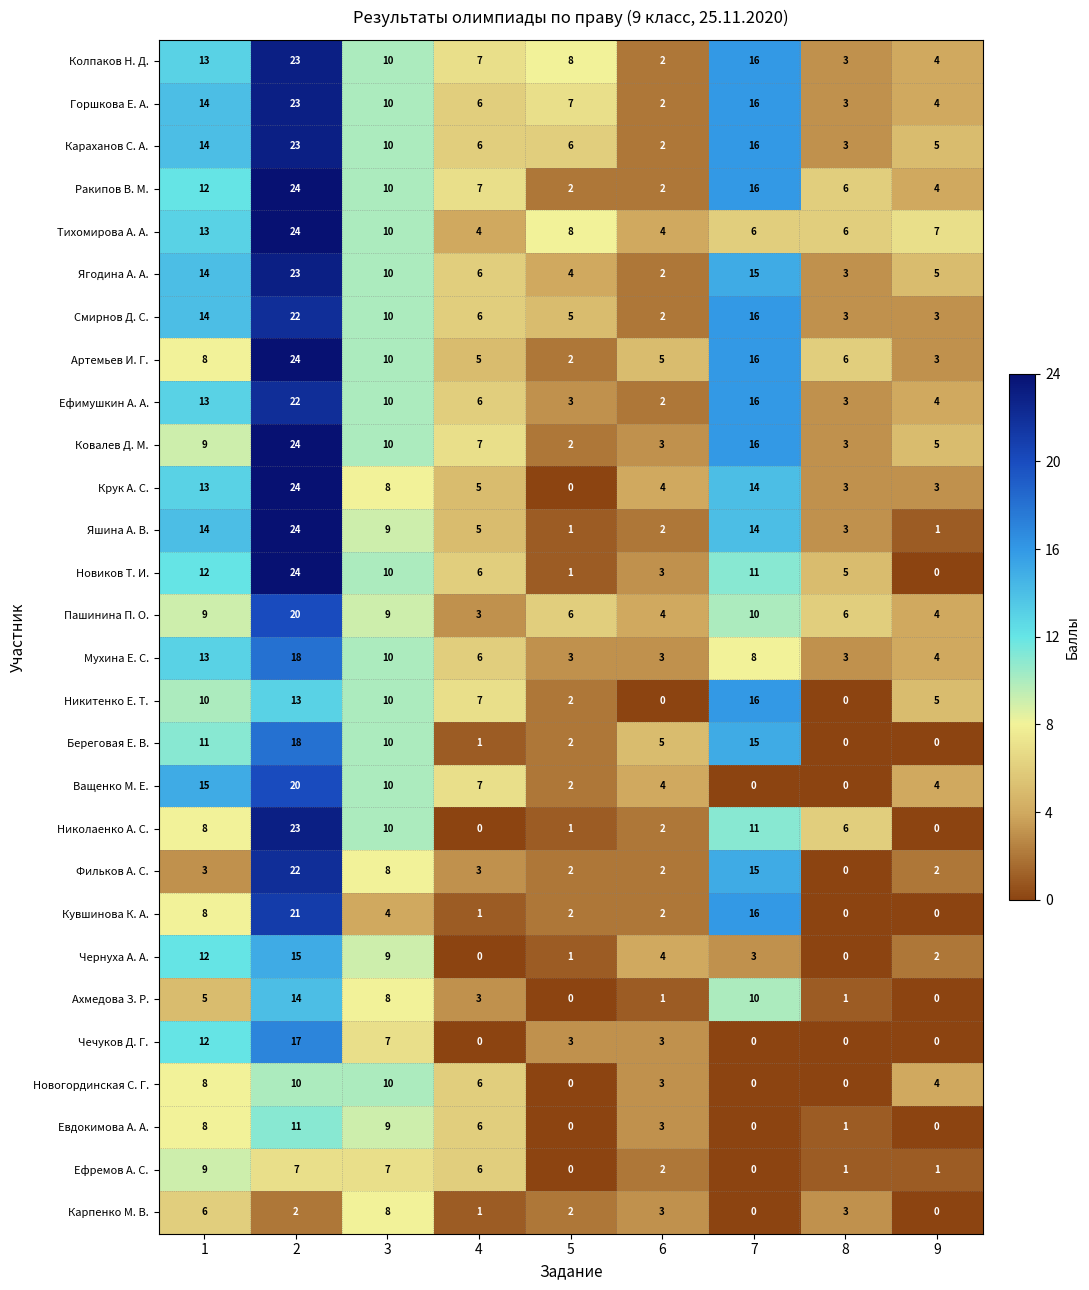

Between 4 and 7, which series saw the biggest shift?

Кувшинова К. А.